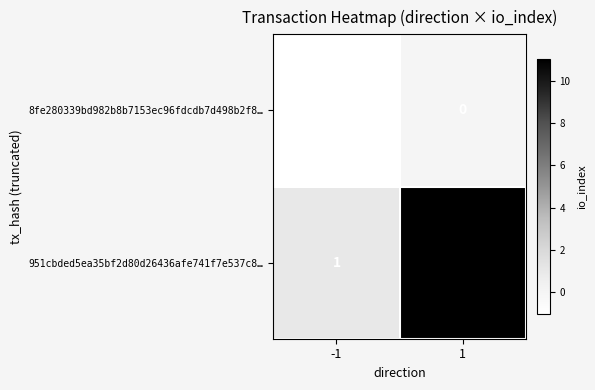

What is the maximum value for 951cbded5ea35bf2d80d26436afe741f7e537c8…?

11